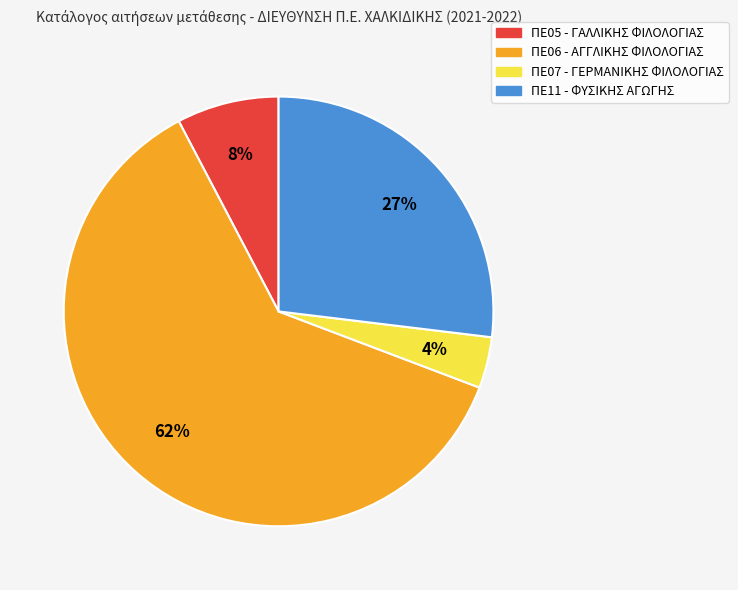

Which category has the biggest portion of the pie?

ΠΕ06 - ΑΓΓΛΙΚΗΣ ΦΙΛΟΛΟΓΙΑΣ